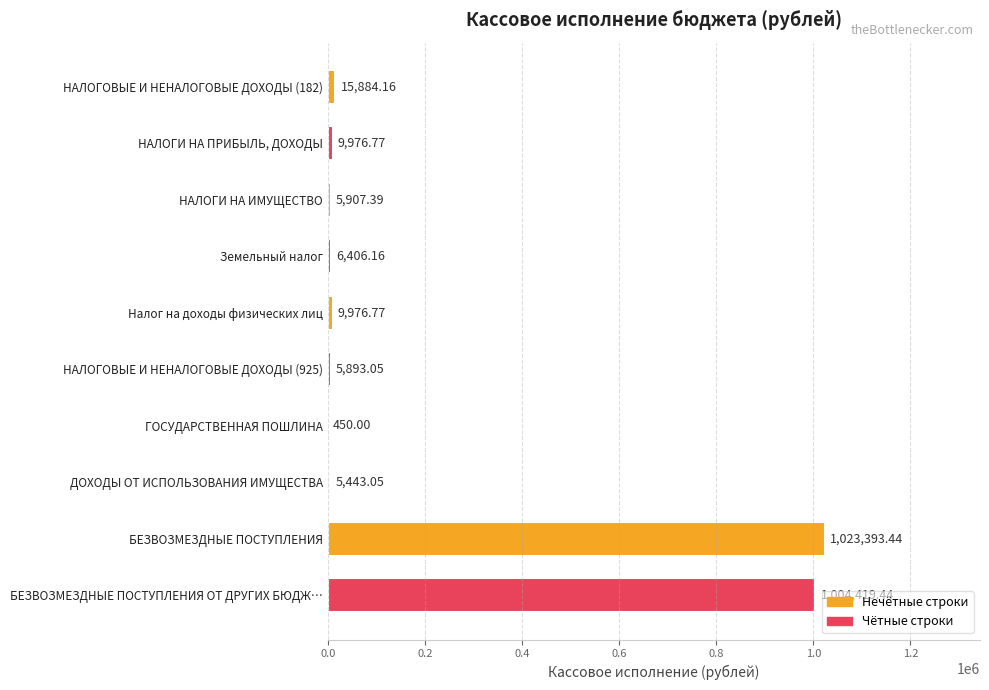

Approximately how many times larger is the value at НАЛОГОВЫЕ И НЕНАЛОГОВЫЕ ДОХОДЫ (925) compared to ГОСУДАРСТВЕННАЯ ПОШЛИНА?

13.1